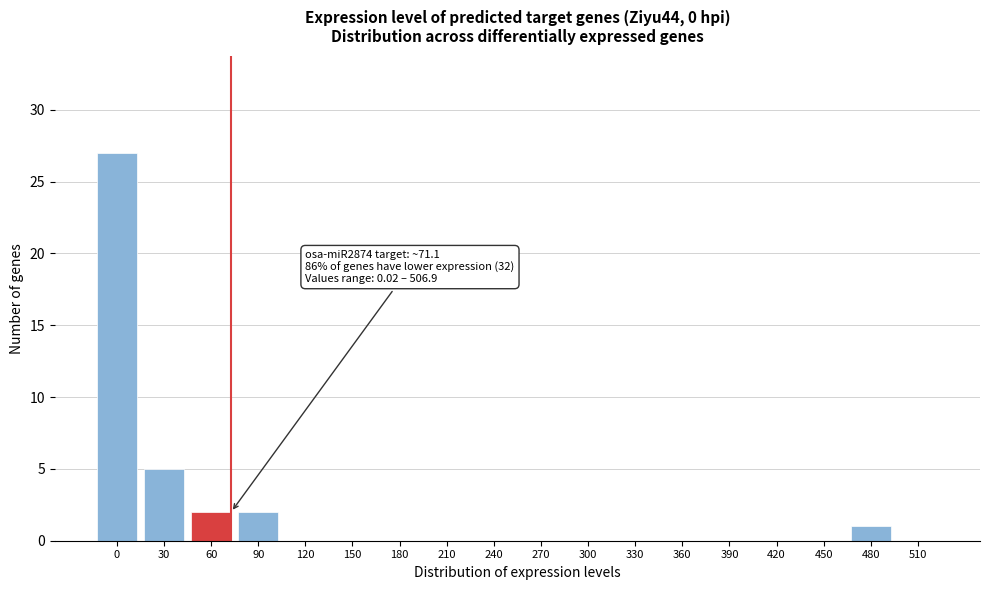

Reading left to right, transcribe all the data shown in this chart.

0=27	30=5	60=2	90=2	120=0	150=0	180=0	210=0	240=0	270=0	300=0	330=0	360=0	390=0	420=0	450=0	480=1	510=0